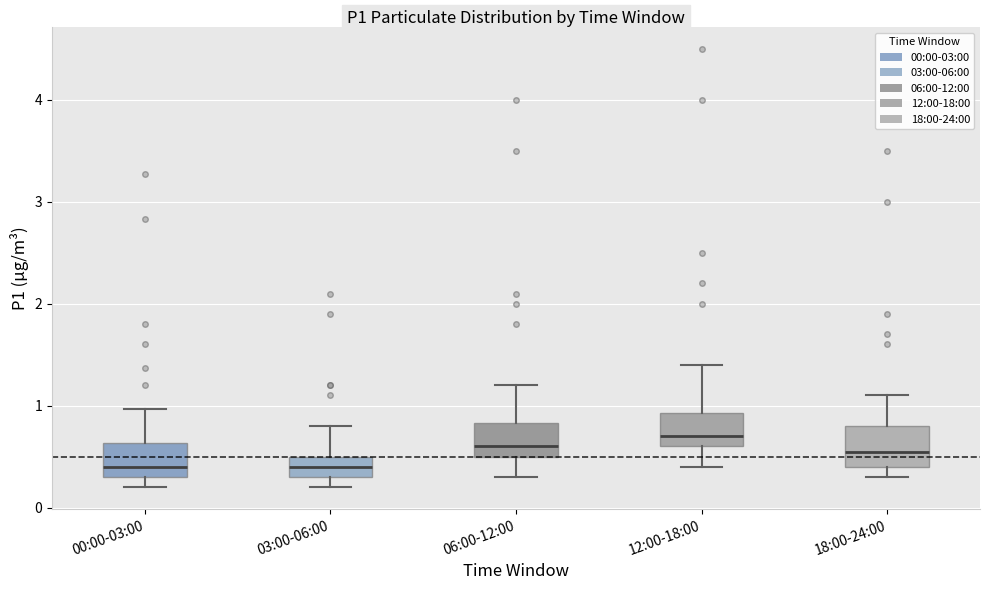

Where does the median line of the box for 12:00-18:00 sit on the y-axis? The values are not printed on the chart, so give them approximately, as read against the axis.

0.7